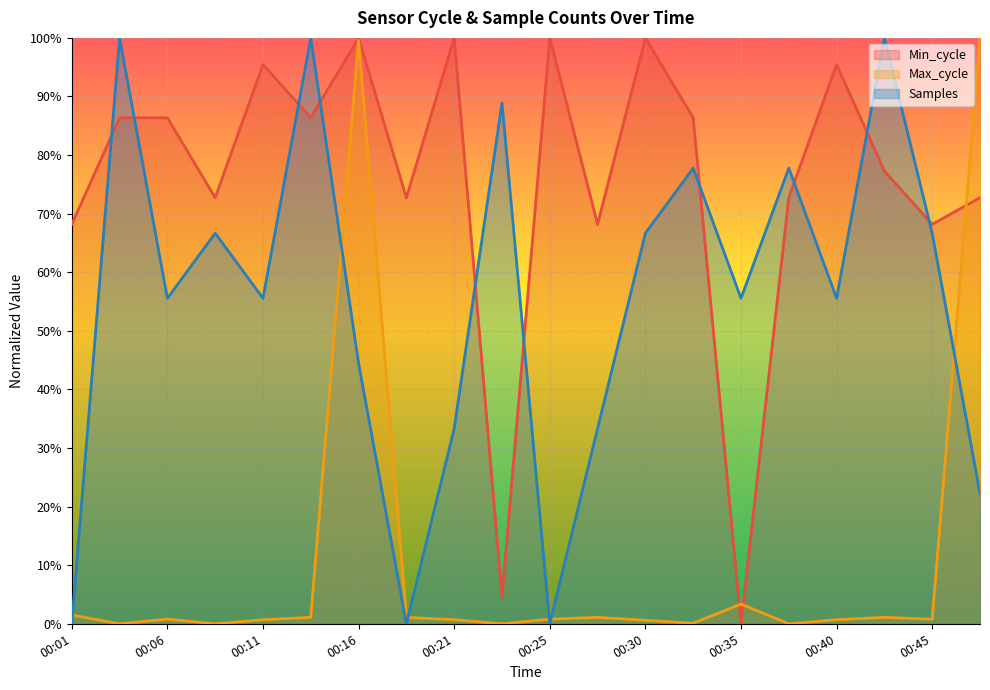

Does the chart display data point markers on the line(s)?

No